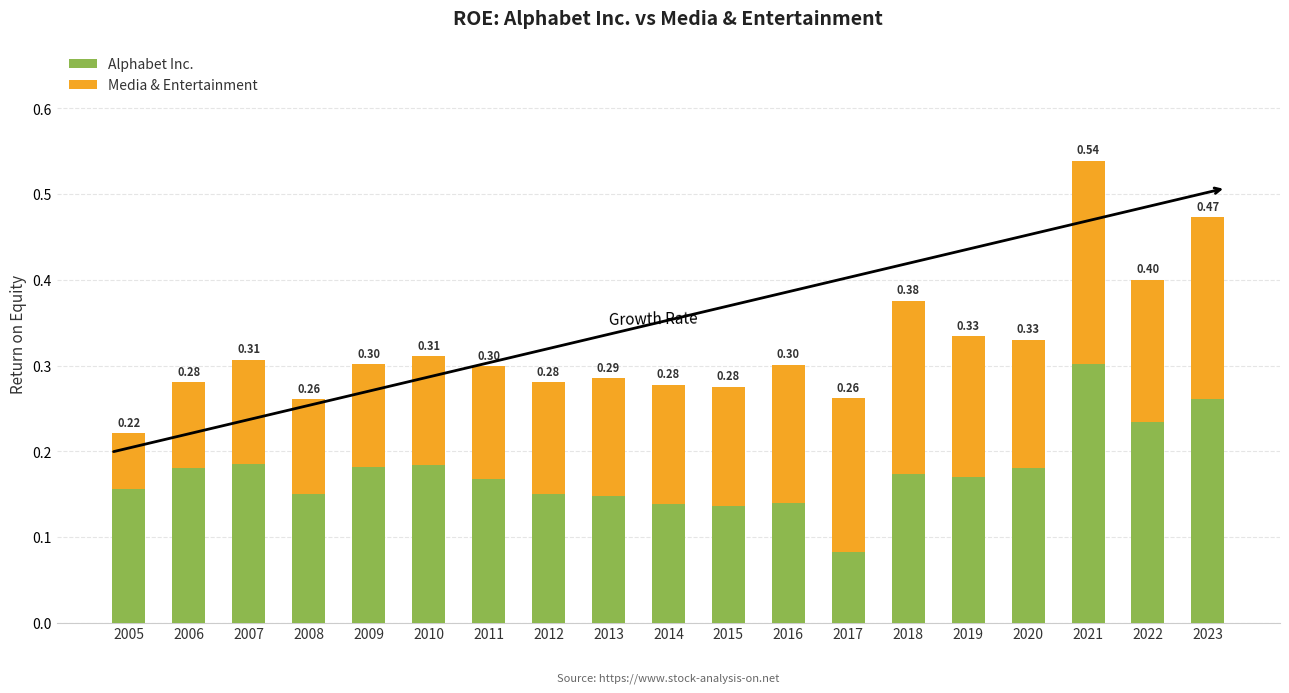

At which category is the sum across all series the highest?

2021